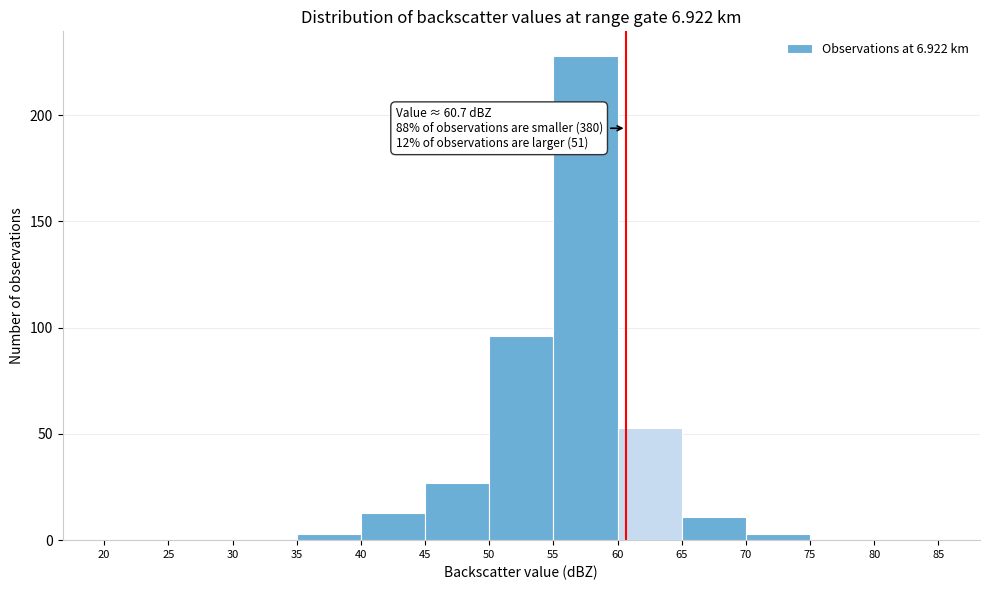

Over which range of the x-axis is the bar tallest?

55 to 60